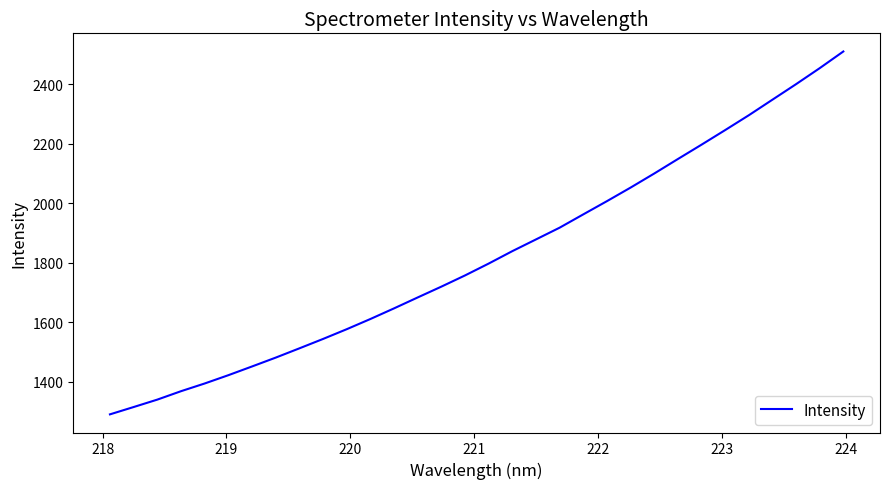

What is the maximum value shown in the chart?

2510.4